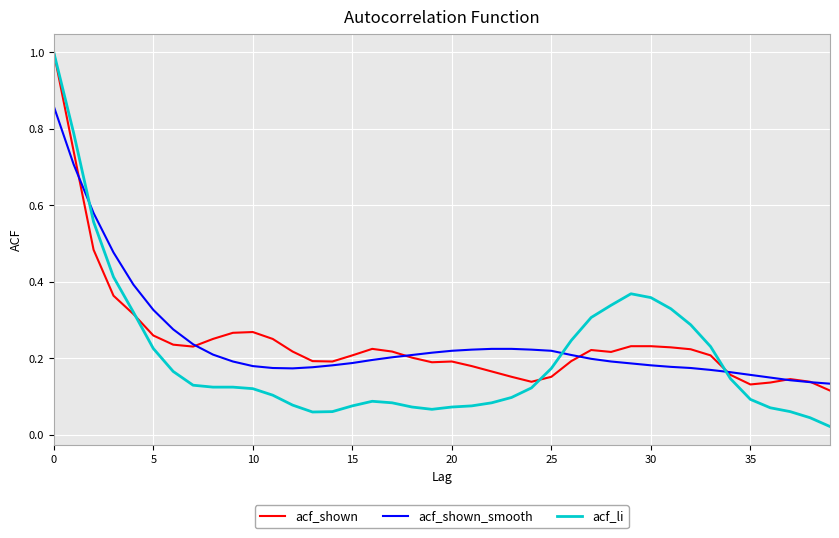

What is the greatest value displayed?

1.0